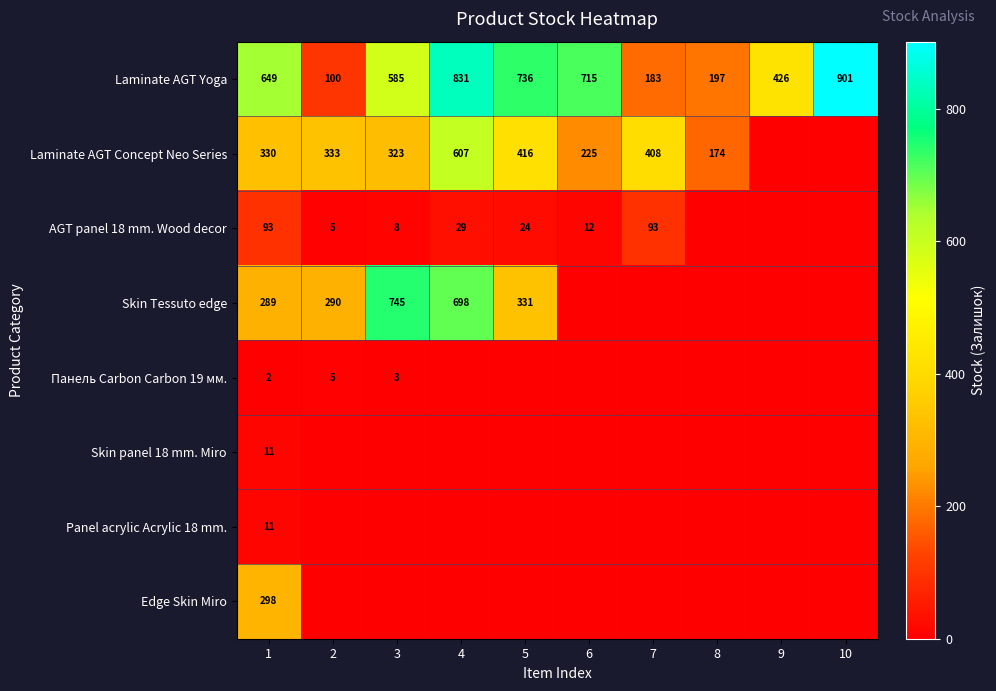

True or false: Laminate AGT Concept Neo Series has a value of 244 at 8.

False